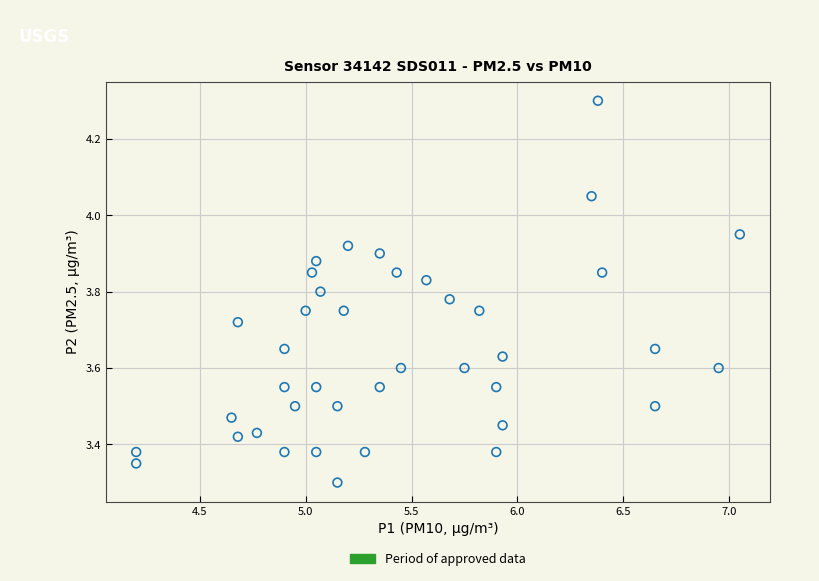

What Y value in the scatter plot is closest to 3?

3.3